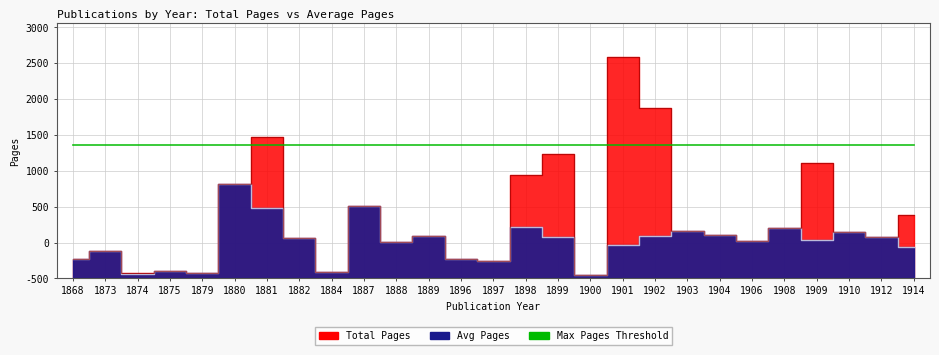

At which label does Avg Pages reach its peak?

1880